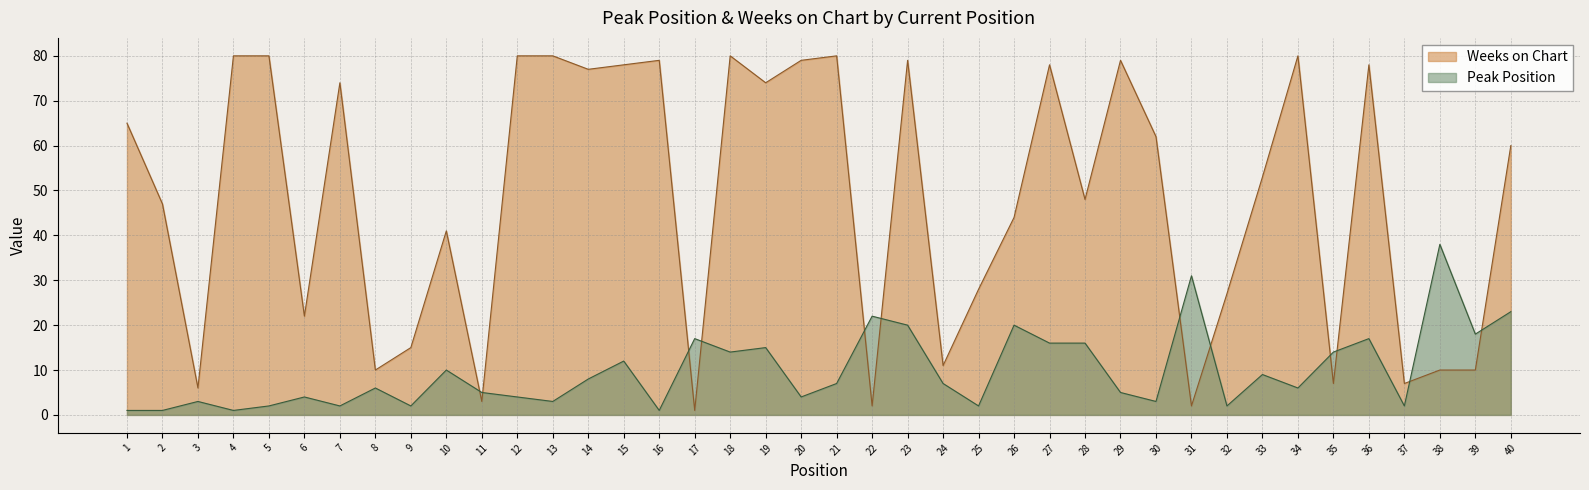

In Weeks on Chart, how many points are higher than both neighbors (excluding endpoints)?

10